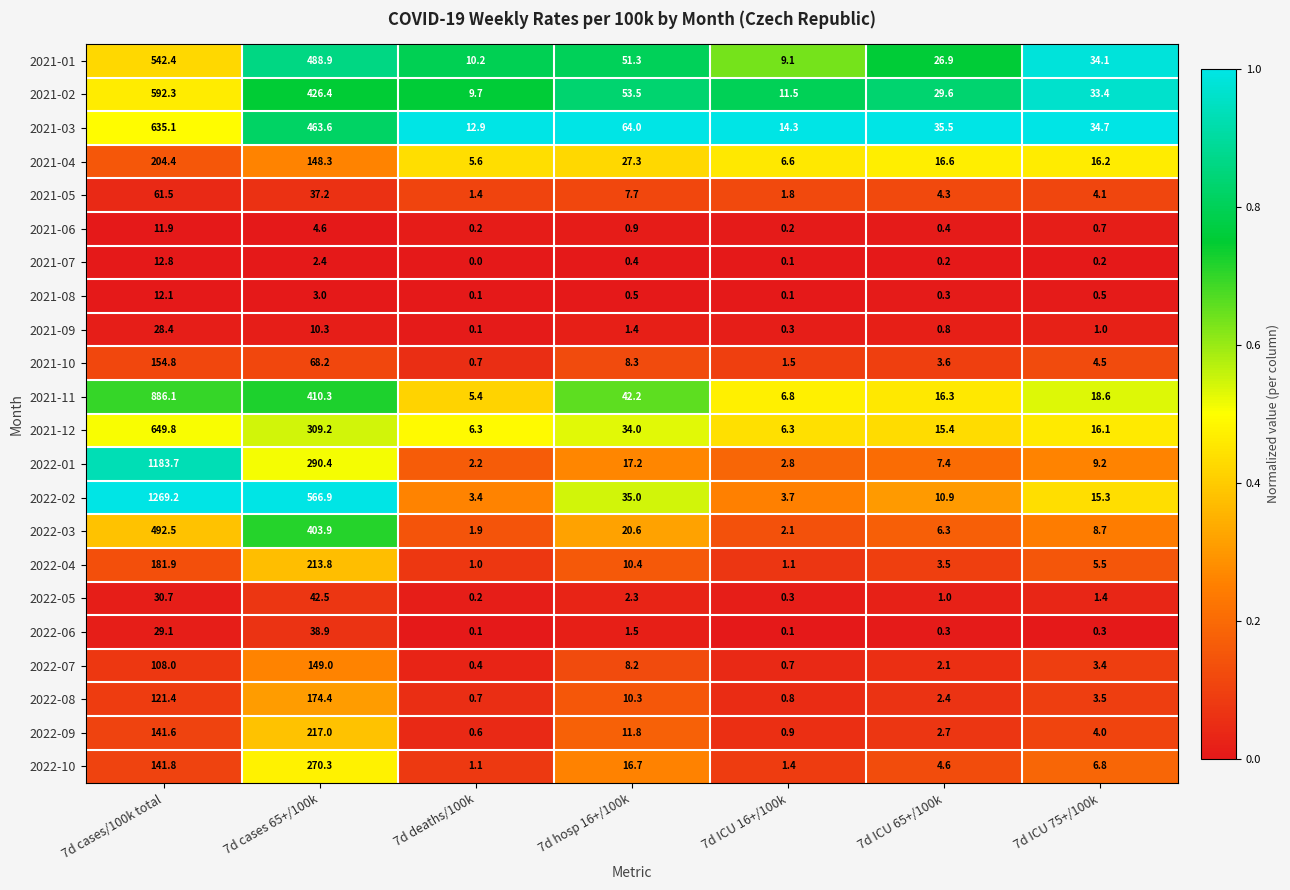

Rank the series by their maximum value, from lowest to highest.

2021-06, 2021-08, 2021-07, 2021-09, 2022-06, 2022-05, 2021-05, 2022-07, 2021-10, 2022-08, 2021-04, 2022-04, 2022-09, 2022-10, 2022-03, 2021-01, 2021-02, 2021-03, 2021-12, 2021-11, 2022-01, 2022-02